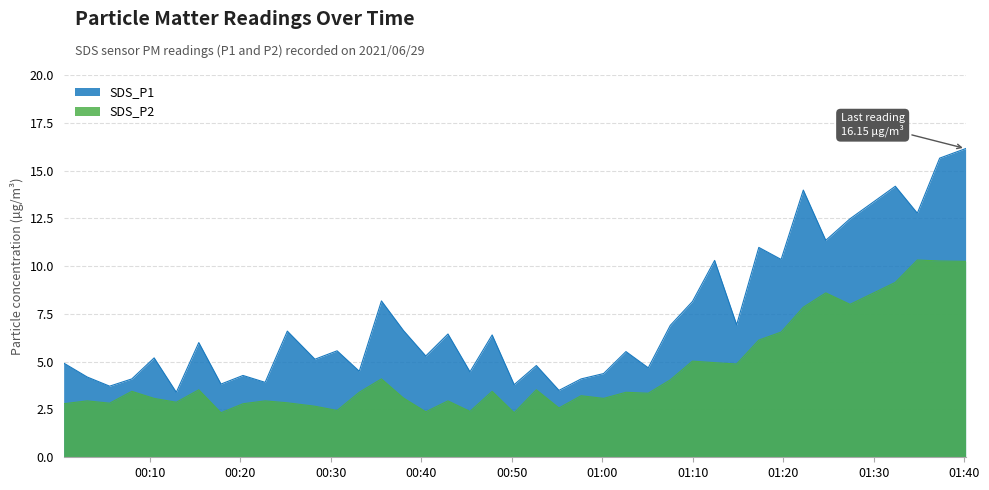

What is the difference between the second highest and minimum values in the SDS_P2 series?

7.9